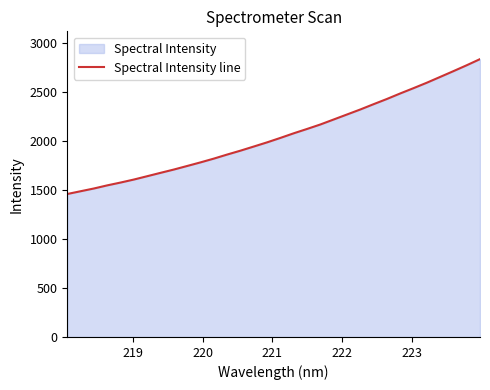

What is the maximum value shown in the chart?

2837.7